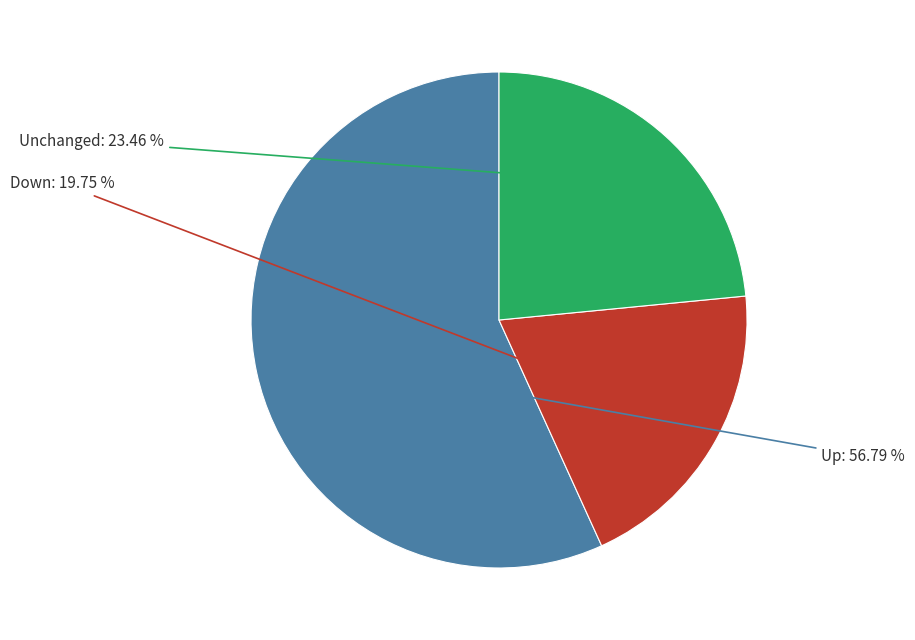

How many segments does this pie chart have?

3